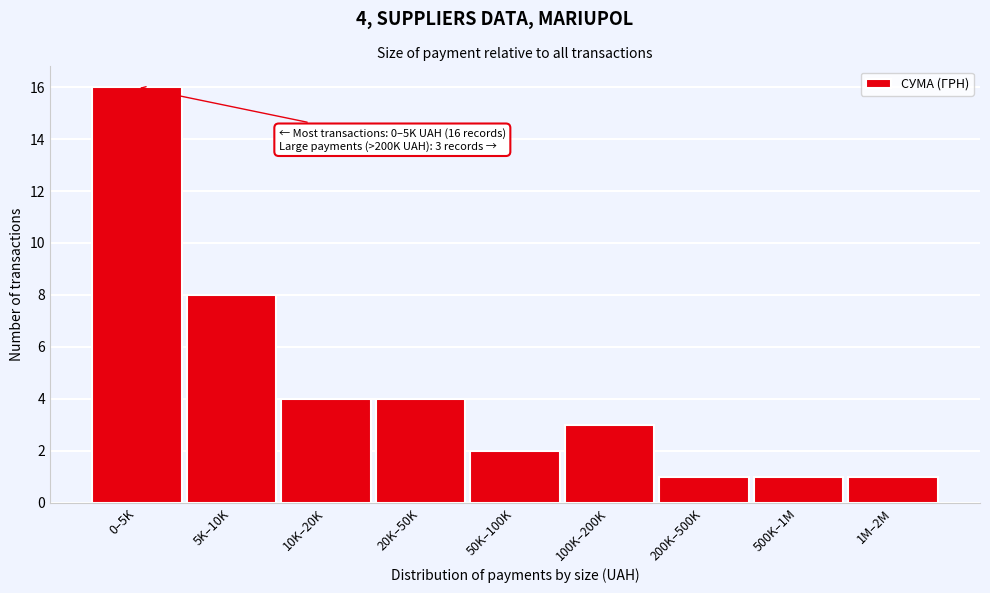

Reading left to right, list all the values displayed in this chart.

0–5K=16	5K–10K=8	10K–20K=4	20K–50K=4	50K–100K=2	100K–200K=3	200K–500K=1	500K–1M=1	1M–2M=1